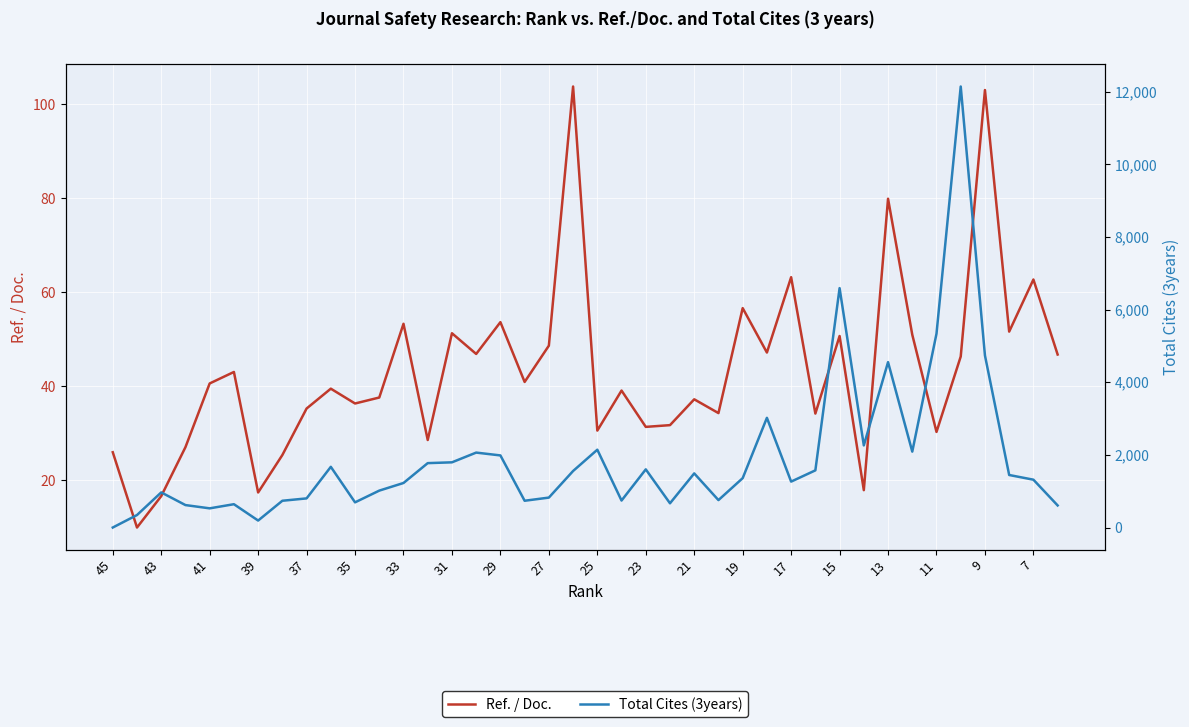

True or false: Ref. / Doc. has more than 2 interior local peaks.

True